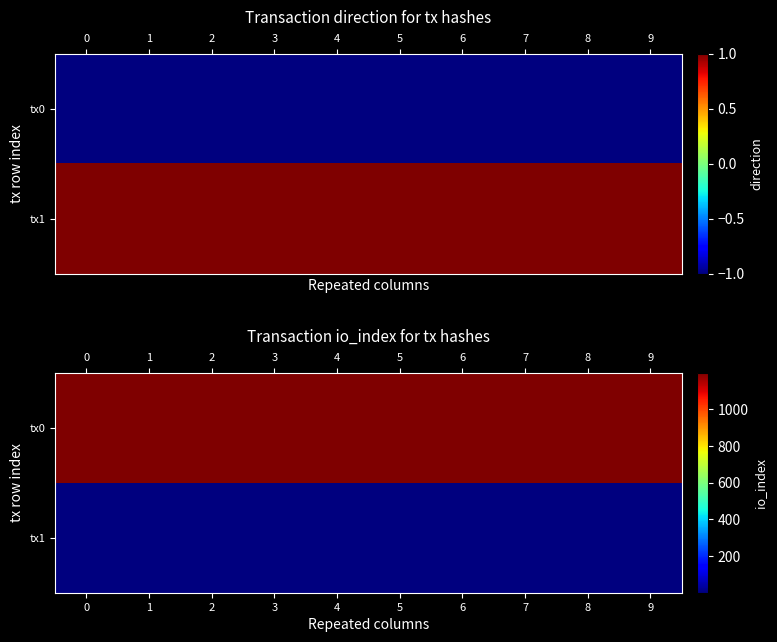

Read the tx1 value at 3.

1